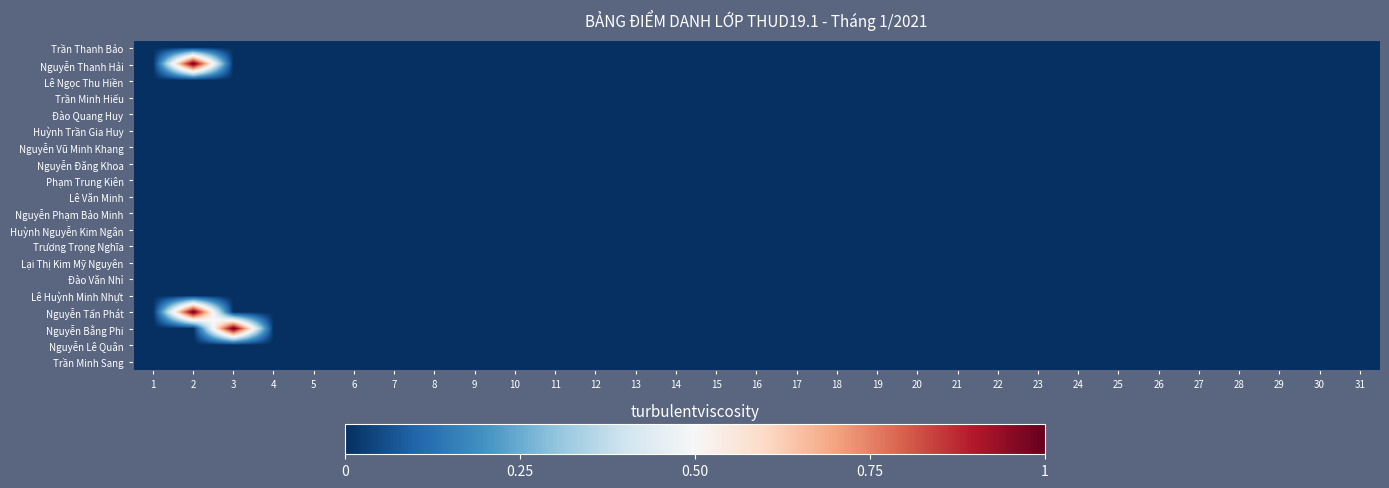

Which series has the largest total across all categories?

Nguyễn Thanh Hải